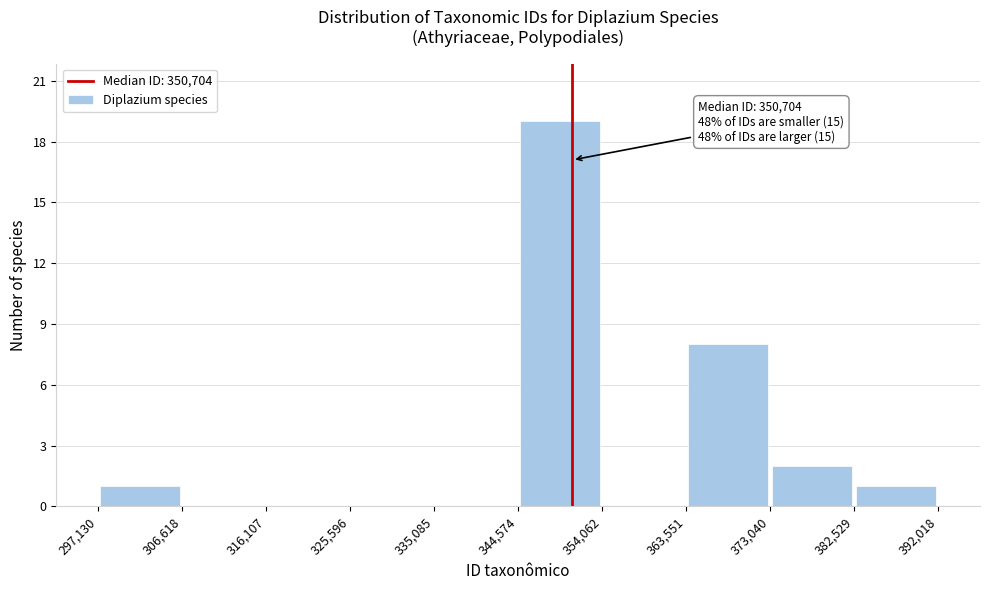

Over which range of the x-axis is the bar tallest?

344,574 to 354,062